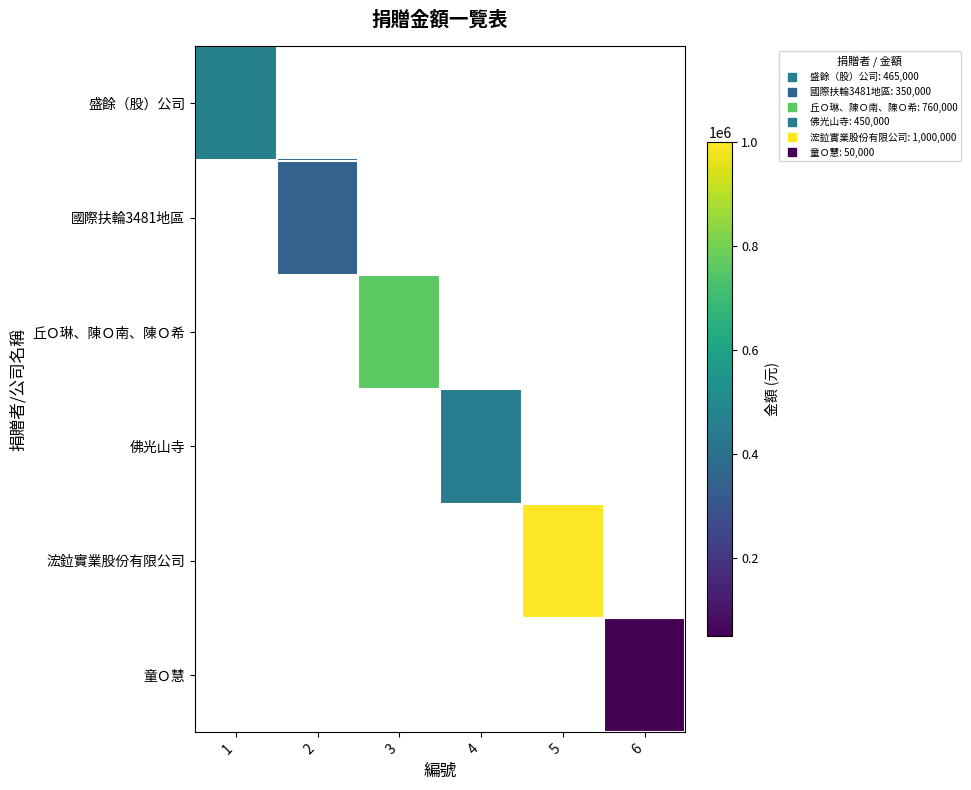

What is the minimum value shown in the chart?

50000.0